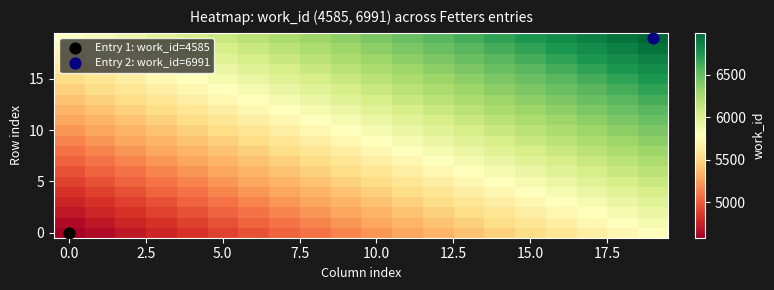

Which category has the highest value across all series?

19